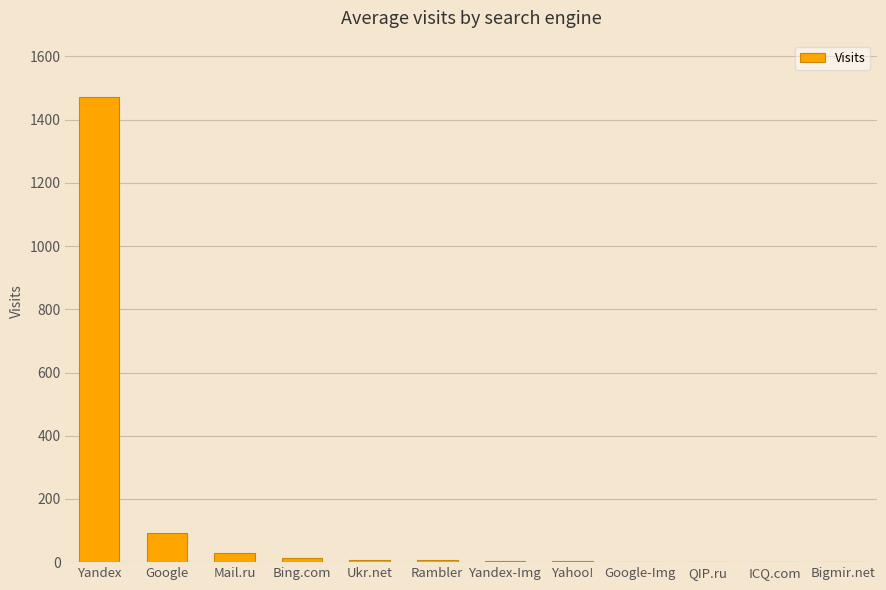

What is the approximate value at Yandex?

1473